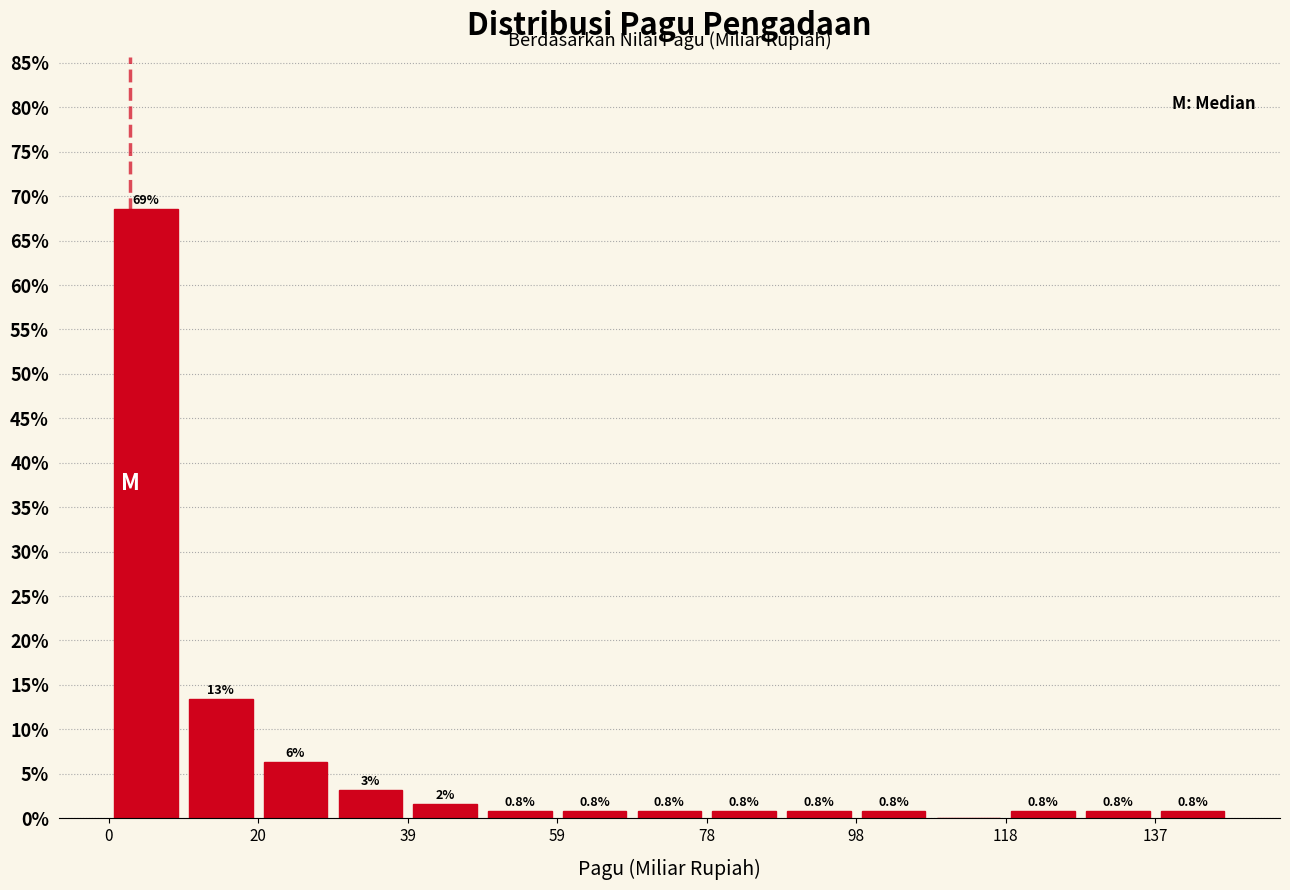

Over which range of the x-axis is the bar tallest?

0 to 10